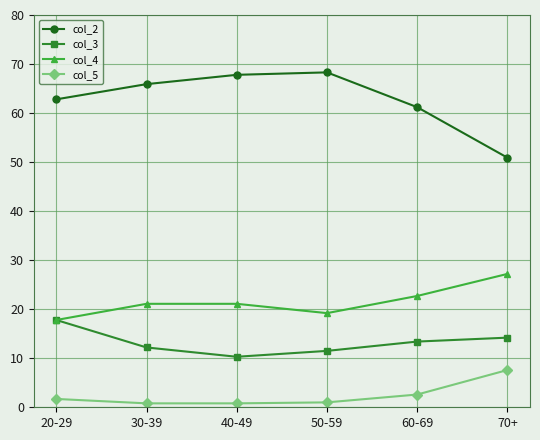

What is the value of the col_3 point at the 1st from the left?

17.8